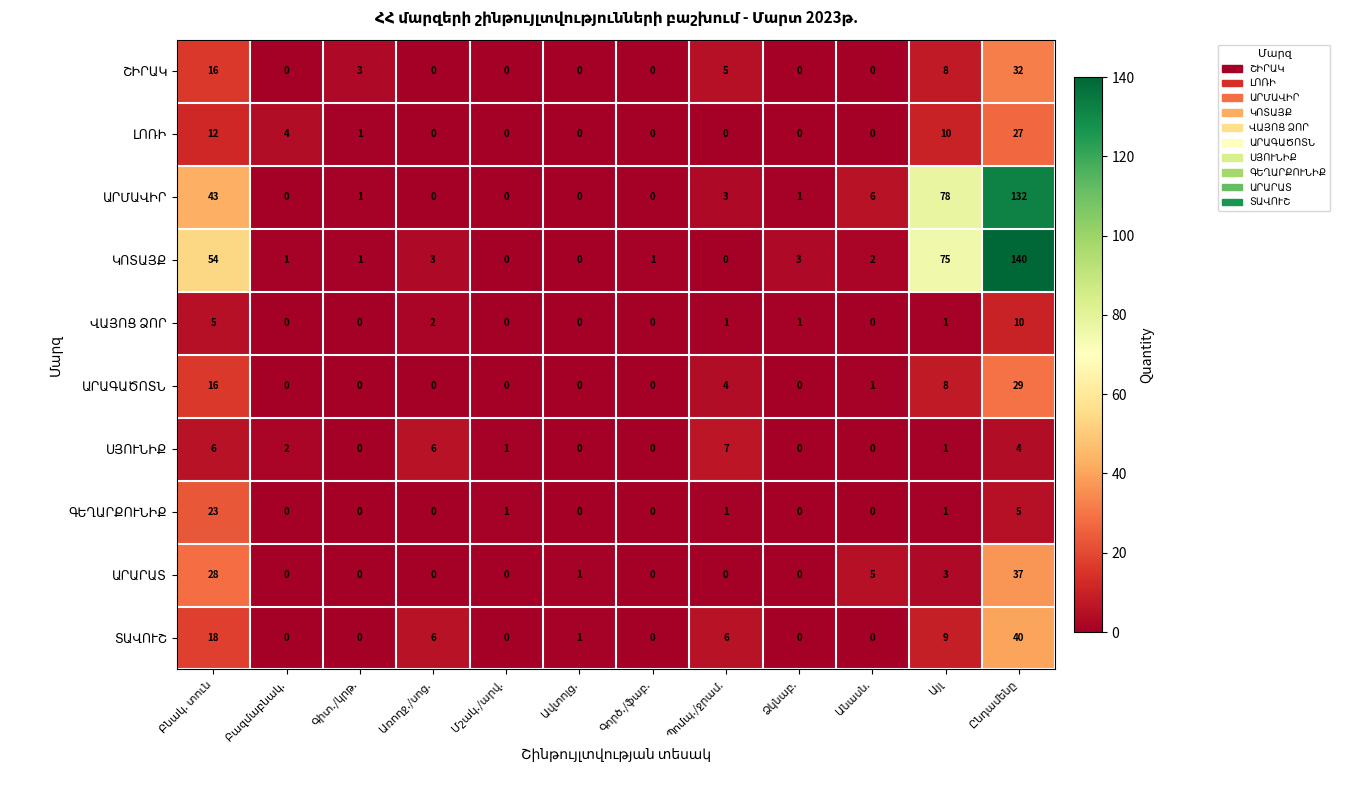

How many series are shown in this chart?

10